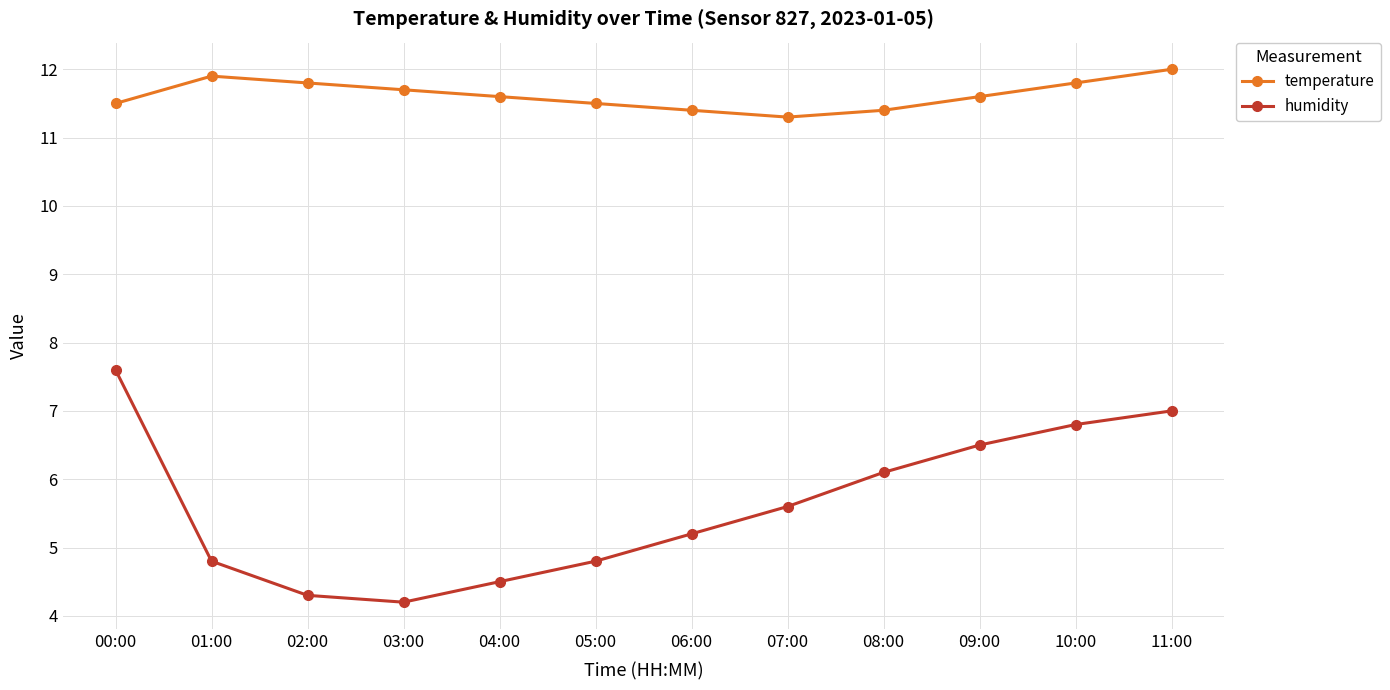

Which series has the largest range (max minus min)?

humidity